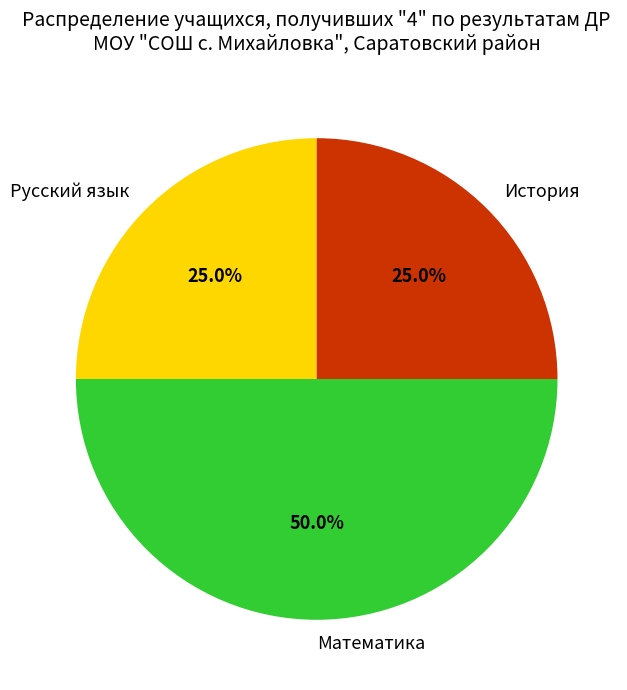

Does Русский язык account for over 50% of the chart?

No